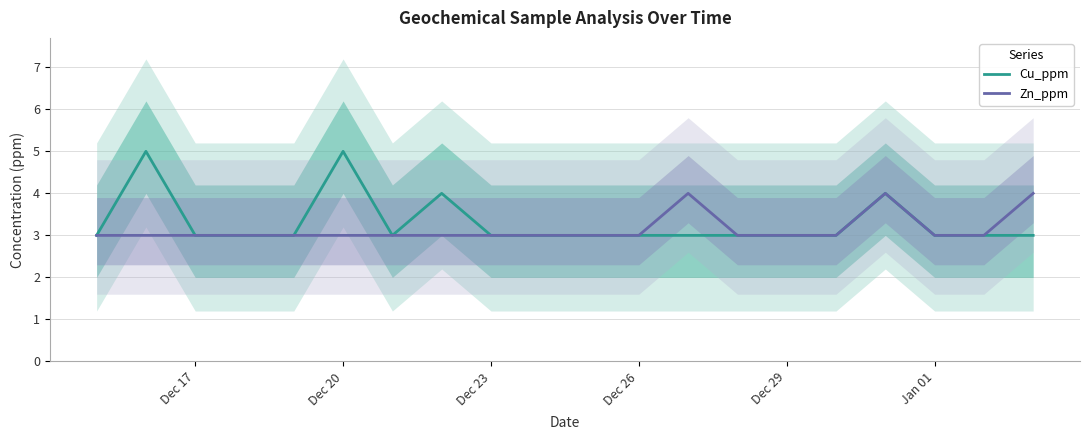

What is the sum of all Zn_ppm values?

63